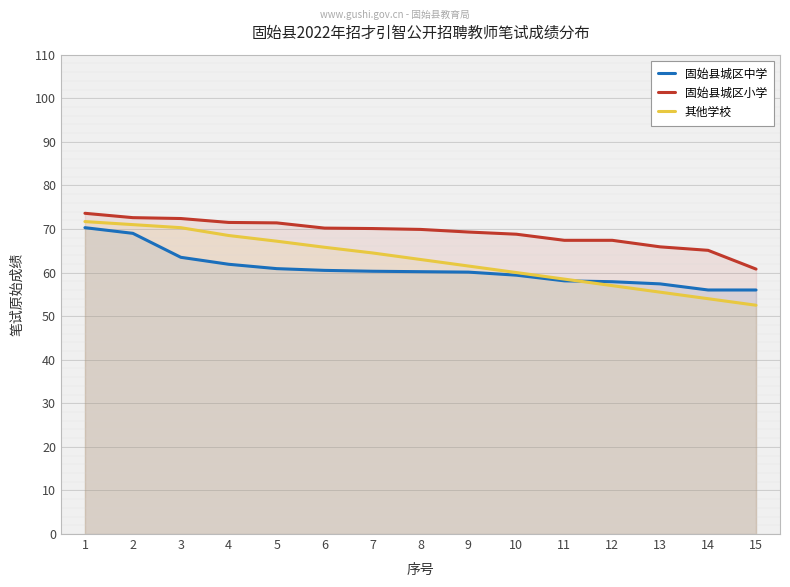

True or false: 其他学校 has more than 0 interior local peaks.

False